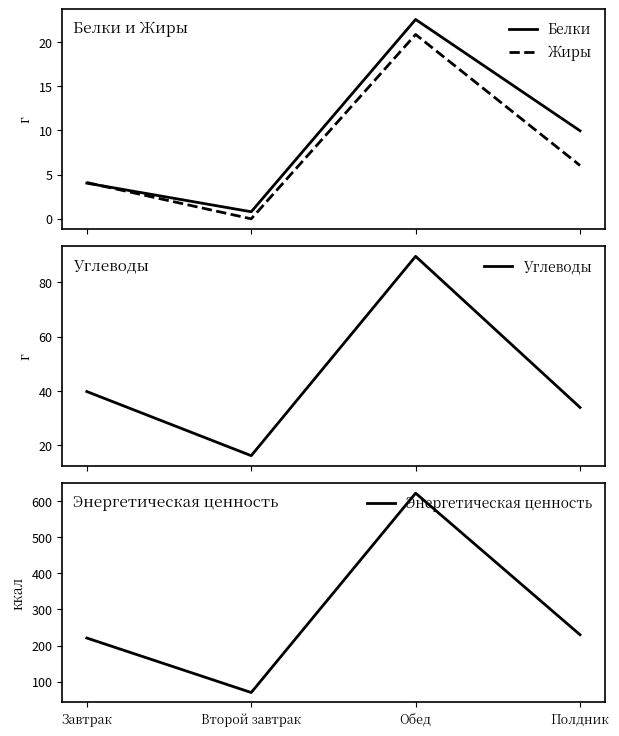

Where is Белки nearest to the value 11?

Полдник